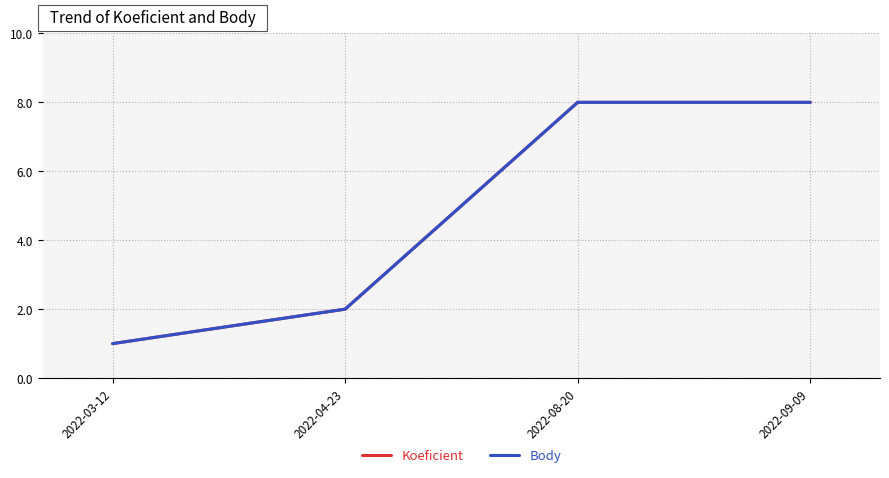

What is the label of the 3rd point from the left?

2022-08-20